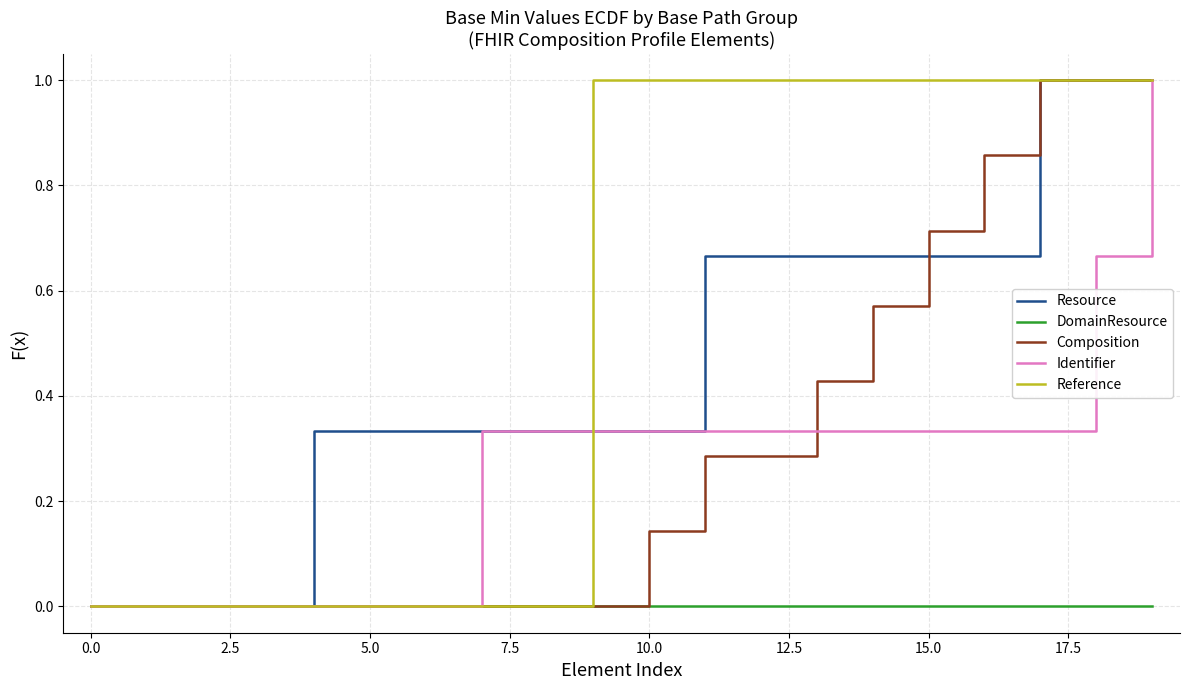

True or false: Composition and Resource cross at least once.

True